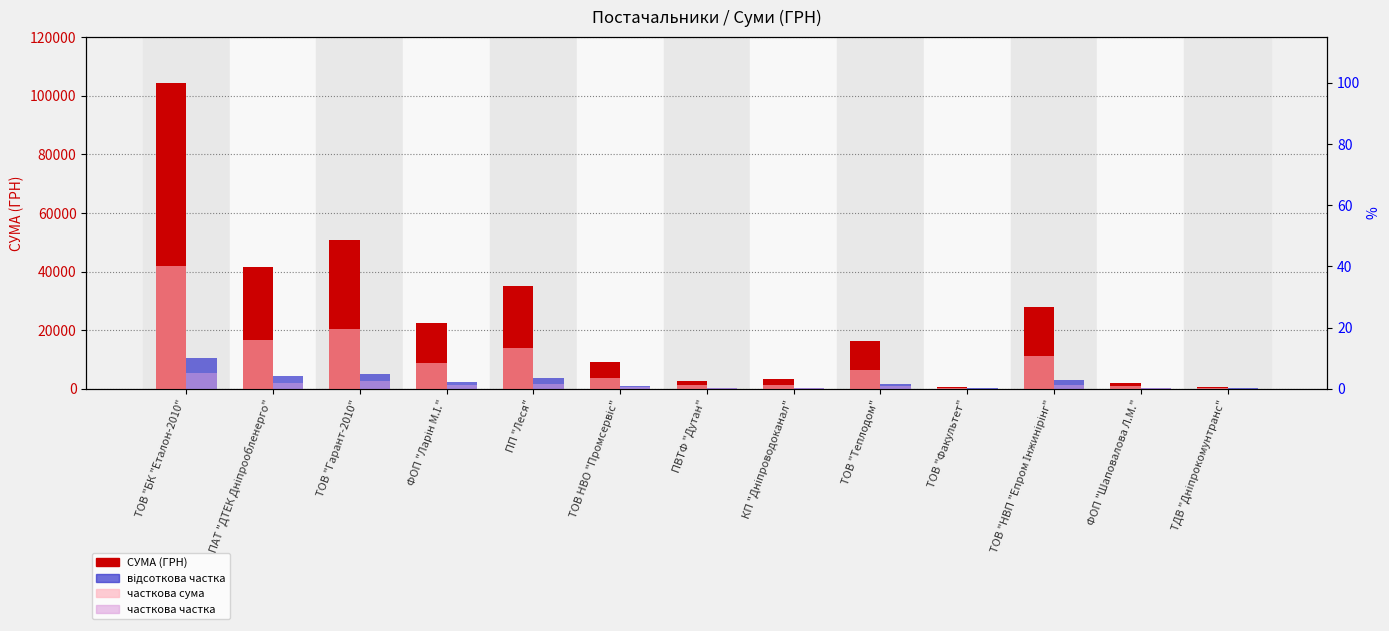

How many bars are there in each group?

4